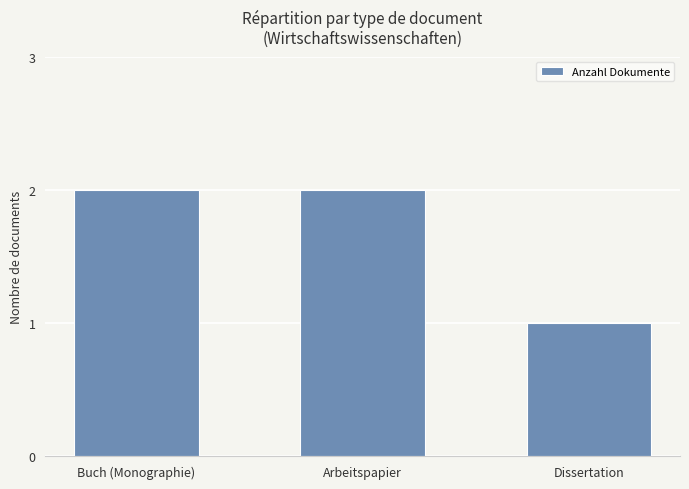

What is the approximate value at Arbeitspapier?

2